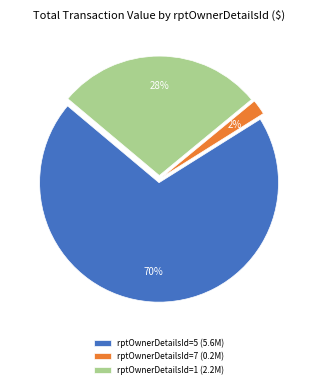

To the nearest percent, what percentage of the pie is rptOwnerDetailsId=7 (0.2M)?

2%